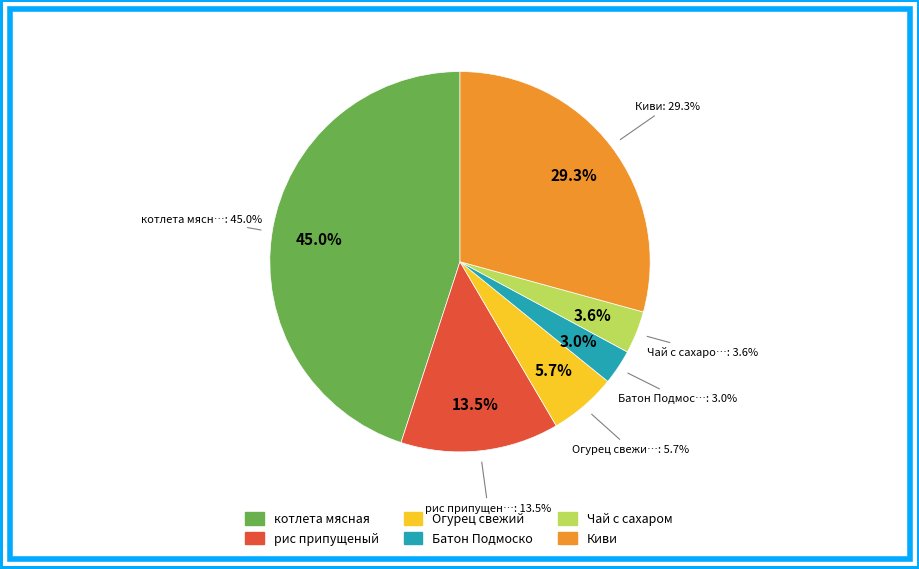

To the nearest percent, what is the difference between the рис припущеный and котлета мясная slice percentages?

32%